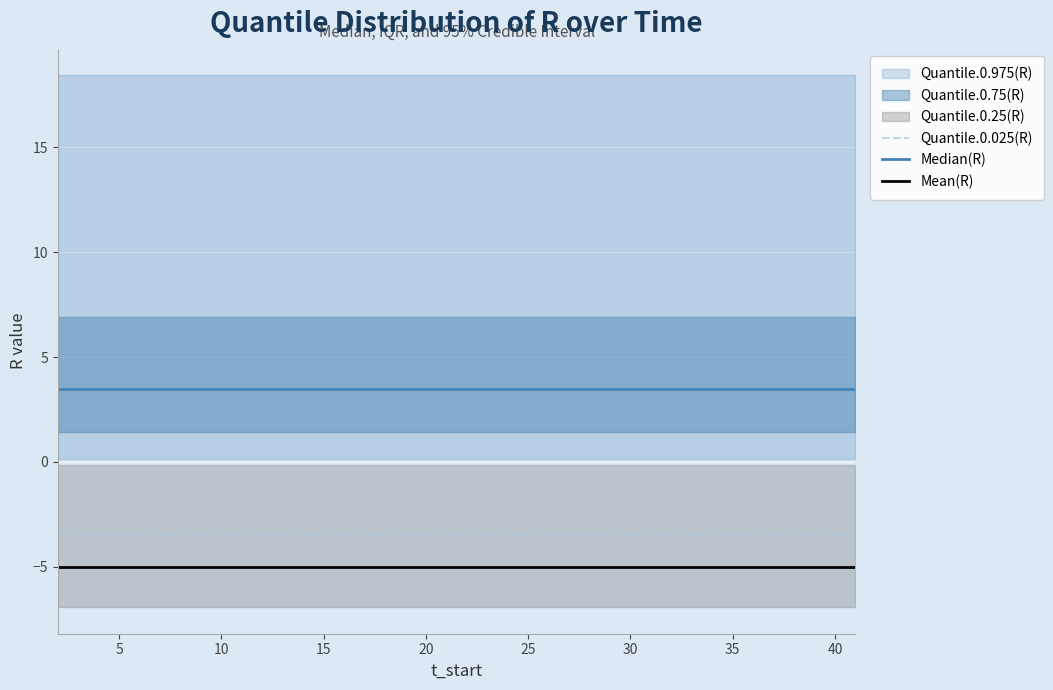

What is the total value across all series at 10?

-5.0